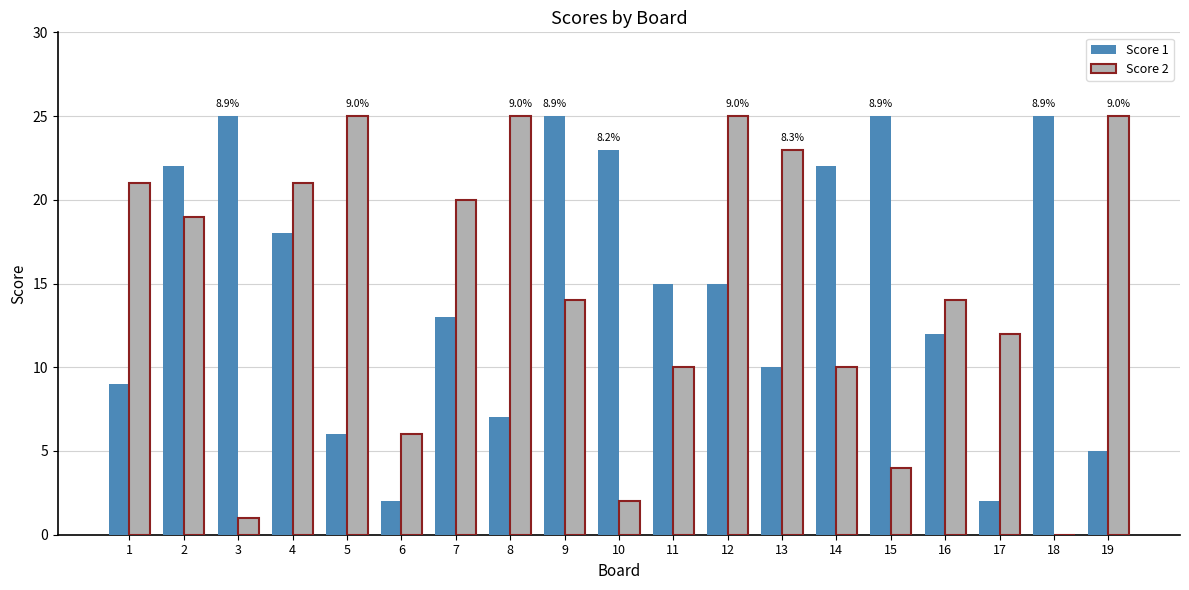

At which category is the sum across all series the highest?

2